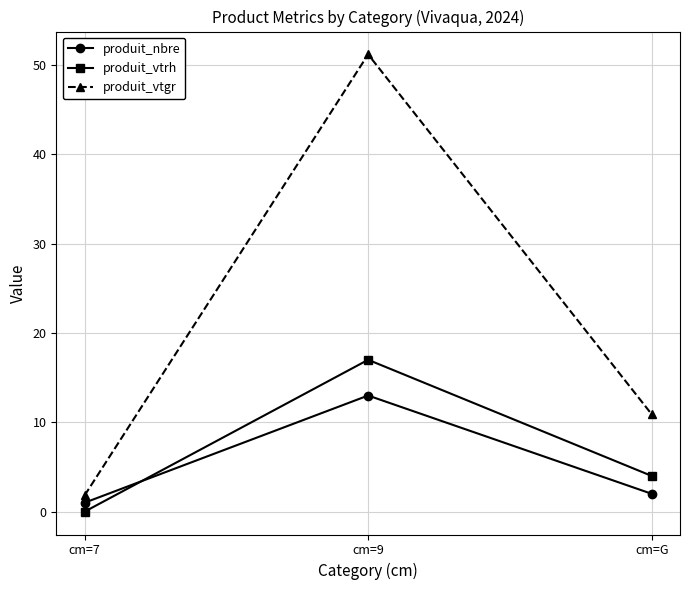

List the series in order of their peak value, lowest first.

produit_nbre, produit_vtrh, produit_vtgr